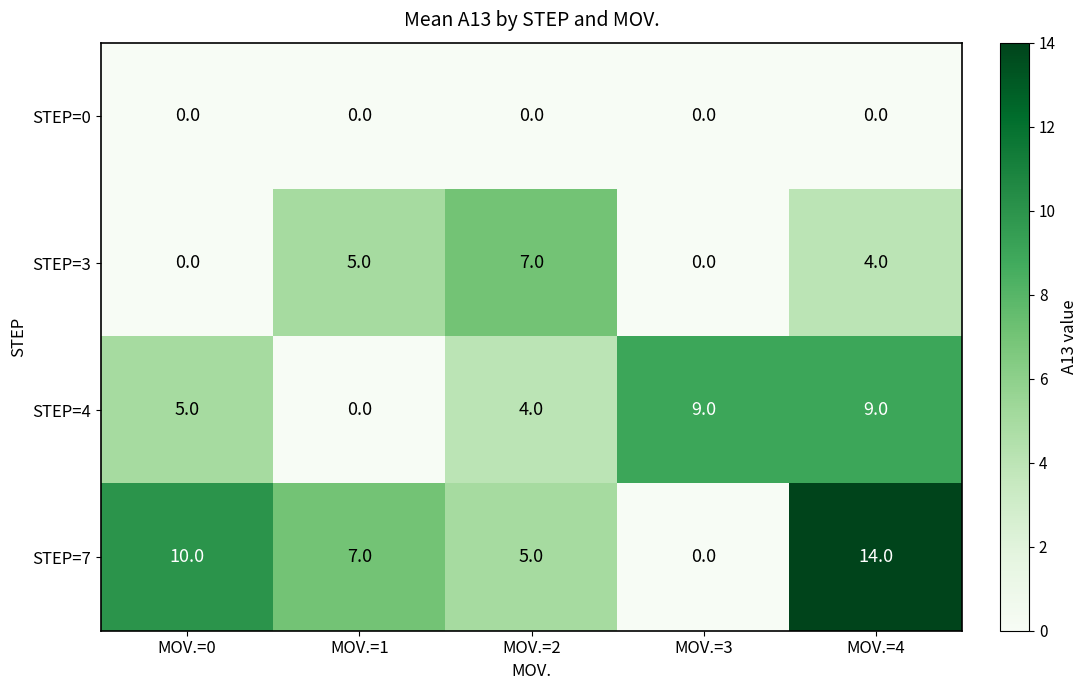

At which label does STEP=7 first exceed 7?

MOV.=0